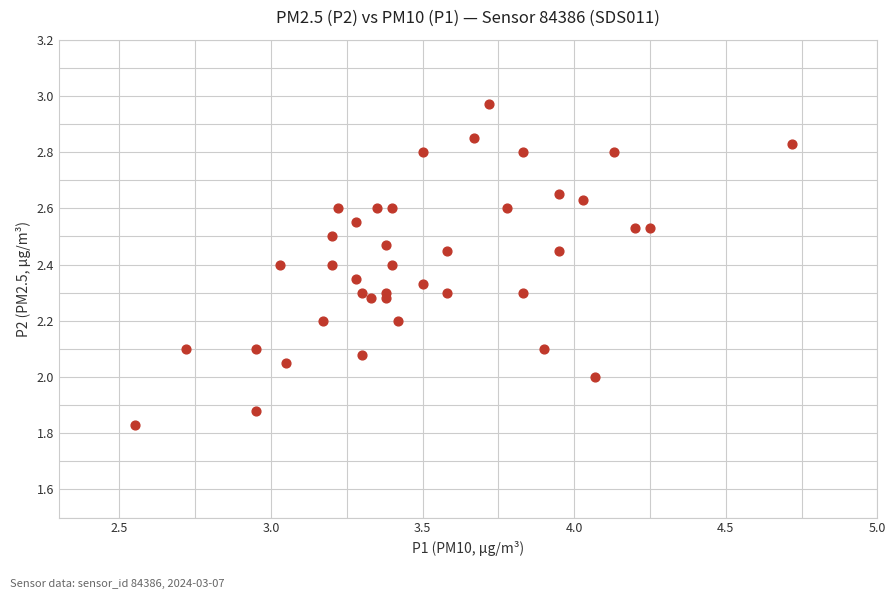

What is the range of Y values (max minus min)?

1.1